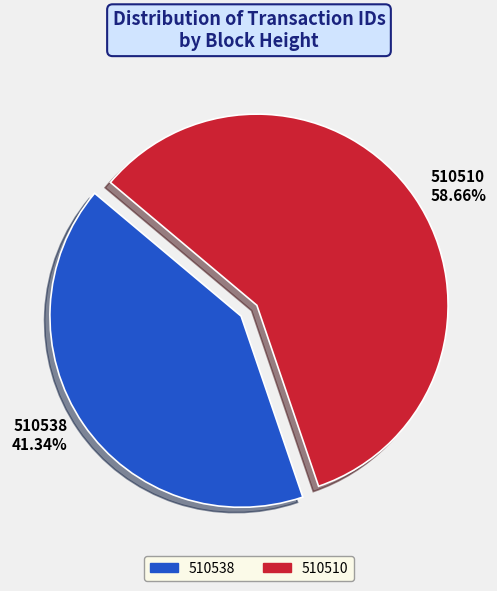

How many slices are in this pie chart?

2